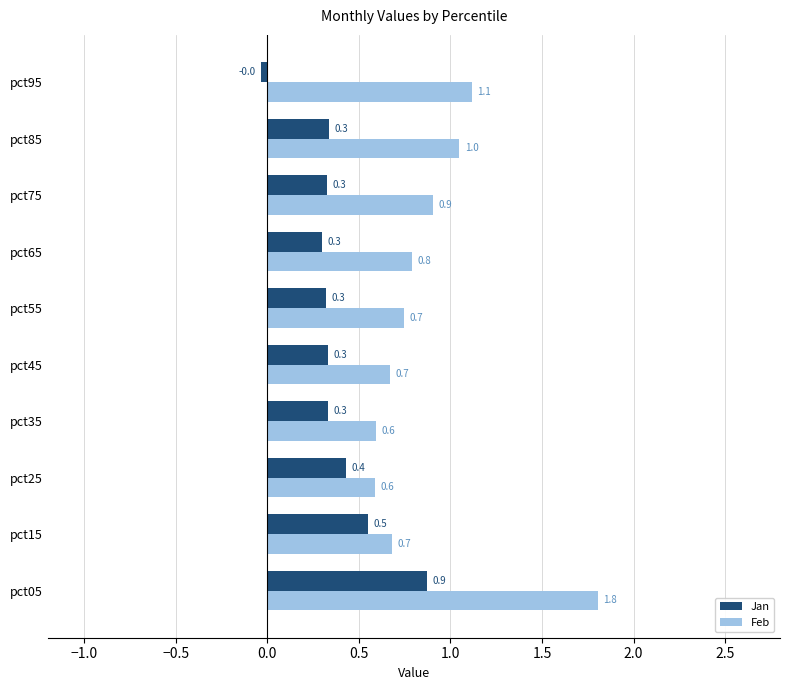

The Jan series shows 1.4 at pct05. True or false?

False